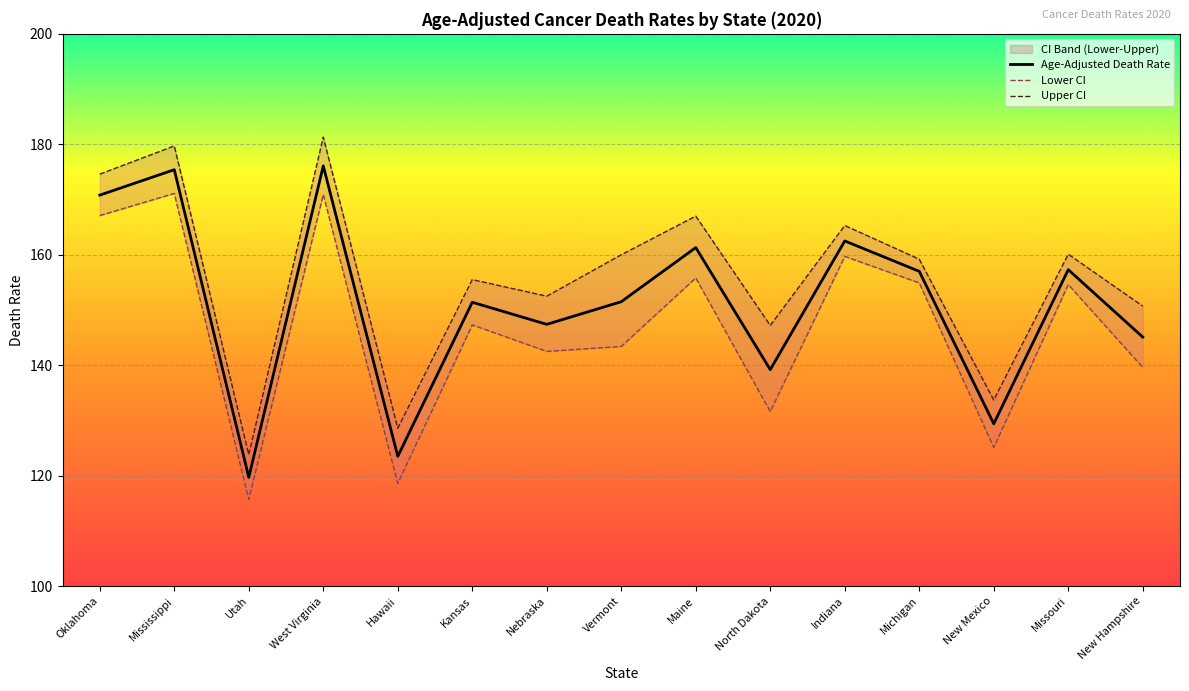

At which label is Lower CI closest to 143?

Vermont